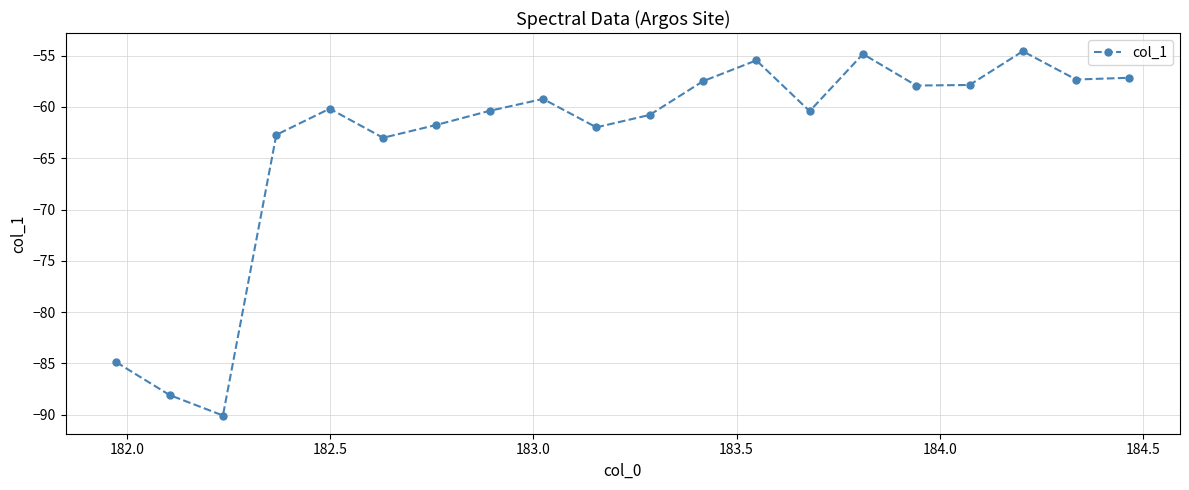

What is the difference between the maximum and minimum values?

35.5